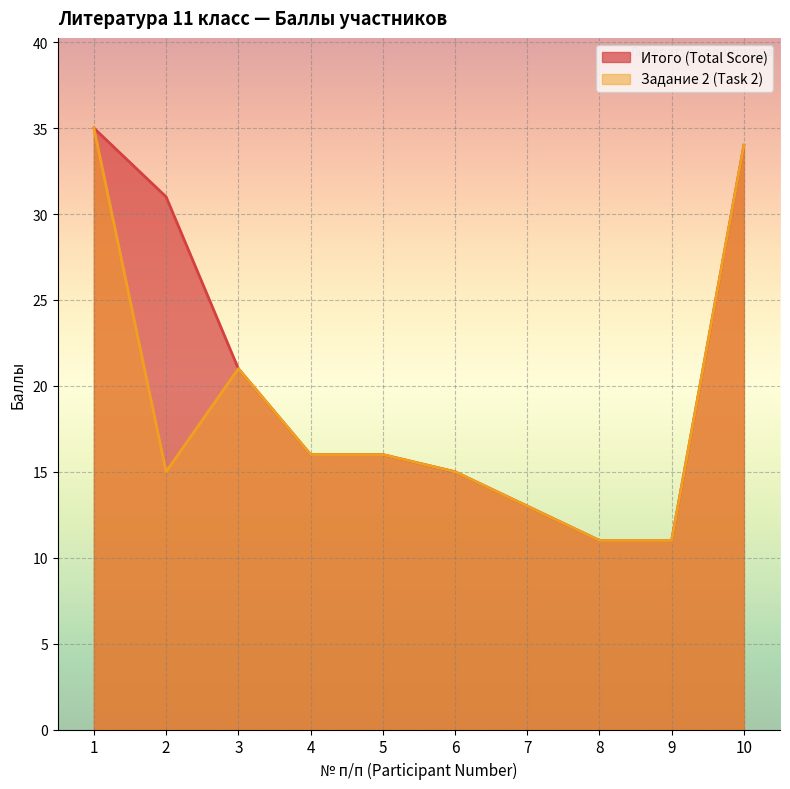

Is the value of Итого (Total Score) at 8 greater than the value of Задание 2 (Task 2) at 4?

No